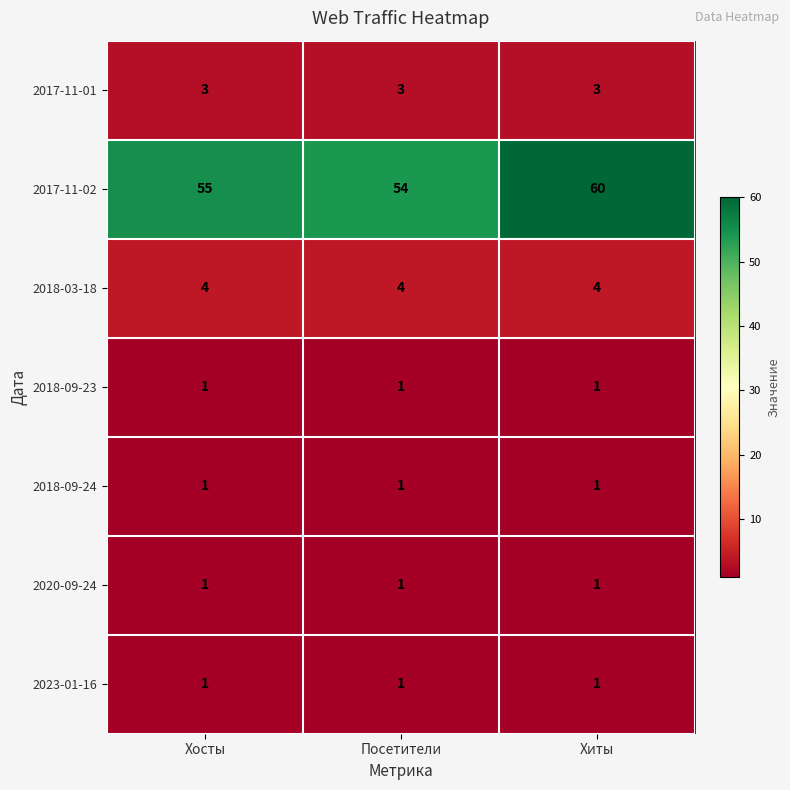

Which series changed the most between Хосты and Хиты?

2017-11-02